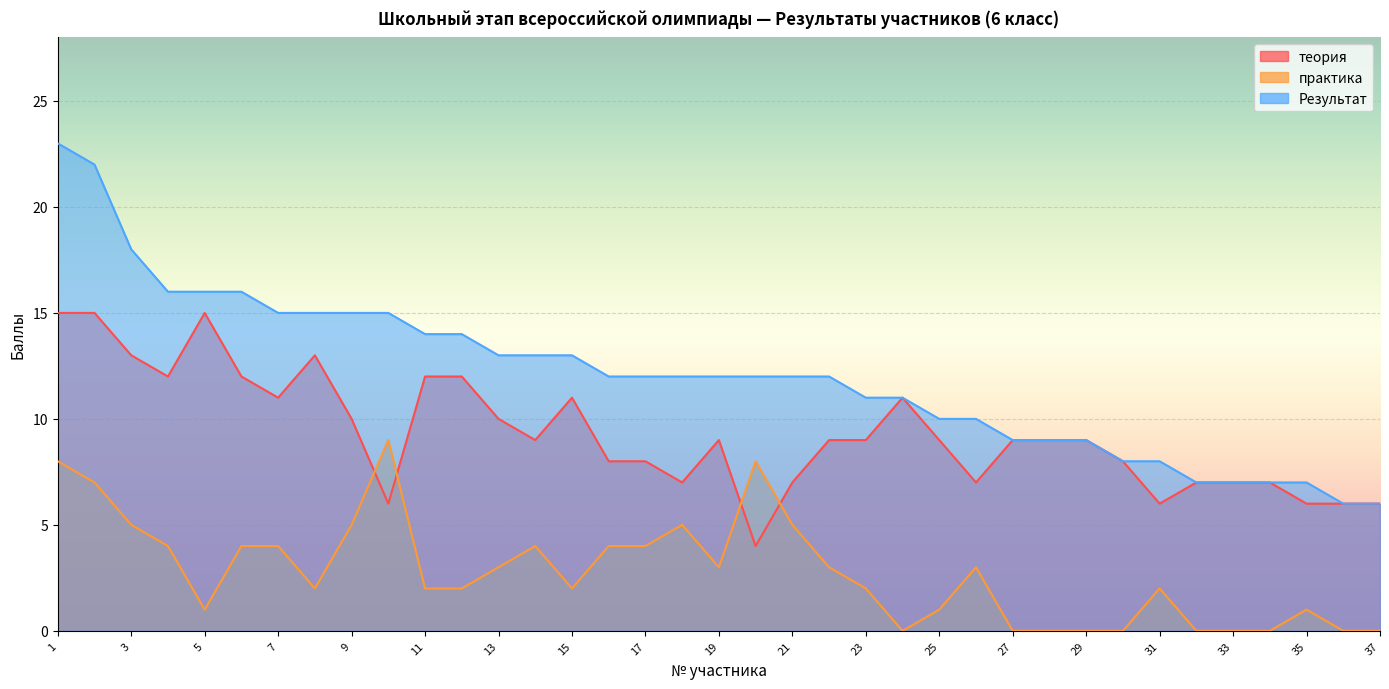

List the series in order of their overall mean, highest first.

Результат, теория, практика